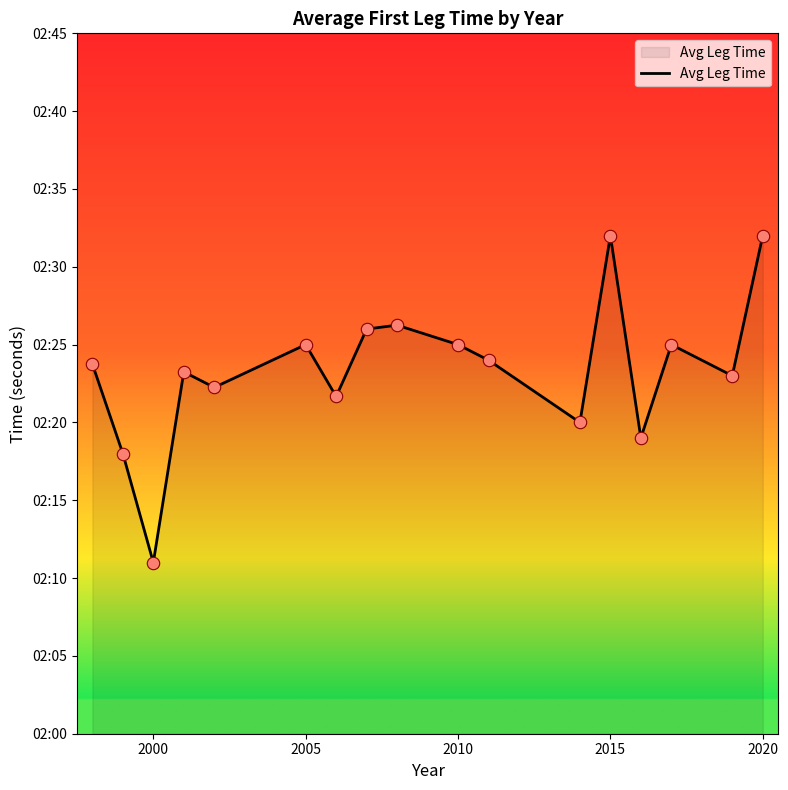

Does the chart have visible grid lines?

No